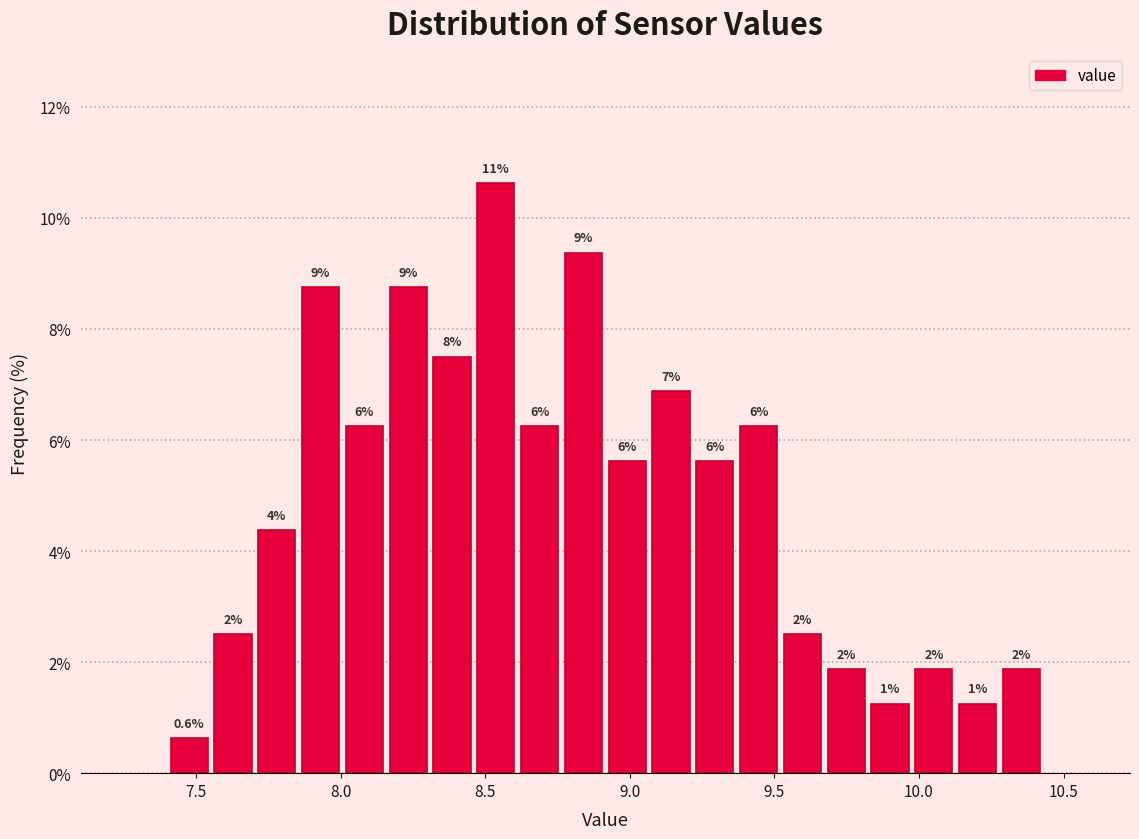

Around what value on the x-axis is the tallest bar? Give the approximate position of its centre, as read against the axis.

8.55